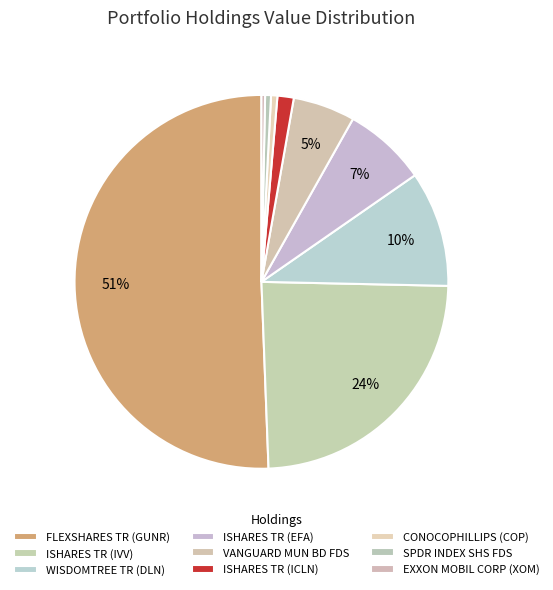

Count the number of slices in the pie.

9